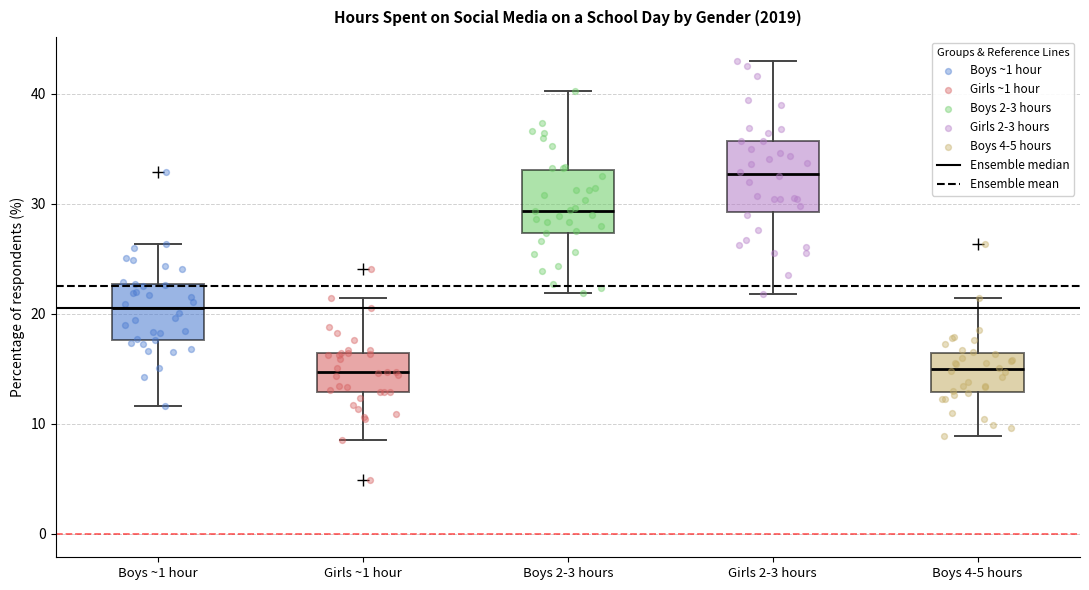

Reading left to right, transcribe this box plot: for each box, give where its median line is, the range the box spans, and where its two whiskers end, as read against the y-axis. The values are not printed on the chart, so give them approximately, as read against the axis.

Boys ~1 hour: median 21, box 18 to 23, whiskers 12 to 26
Girls ~1 hour: median 15, box 13 to 16, whiskers 9 to 21
Boys 2-3 hours: median 29, box 27 to 33, whiskers 22 to 40
Girls 2-3 hours: median 33, box 29 to 36, whiskers 22 to 43
Boys 4-5 hours: median 15, box 13 to 16, whiskers 9 to 21